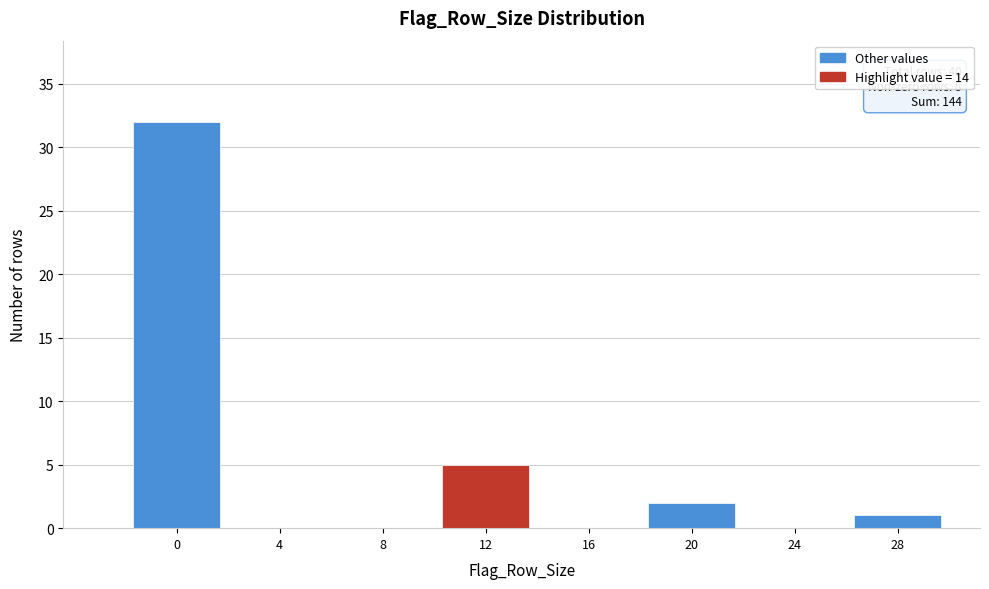

Reading left to right, list all the values displayed in this chart.

0=32	4=0	8=0	12=5	16=0	20=2	24=0	28=1